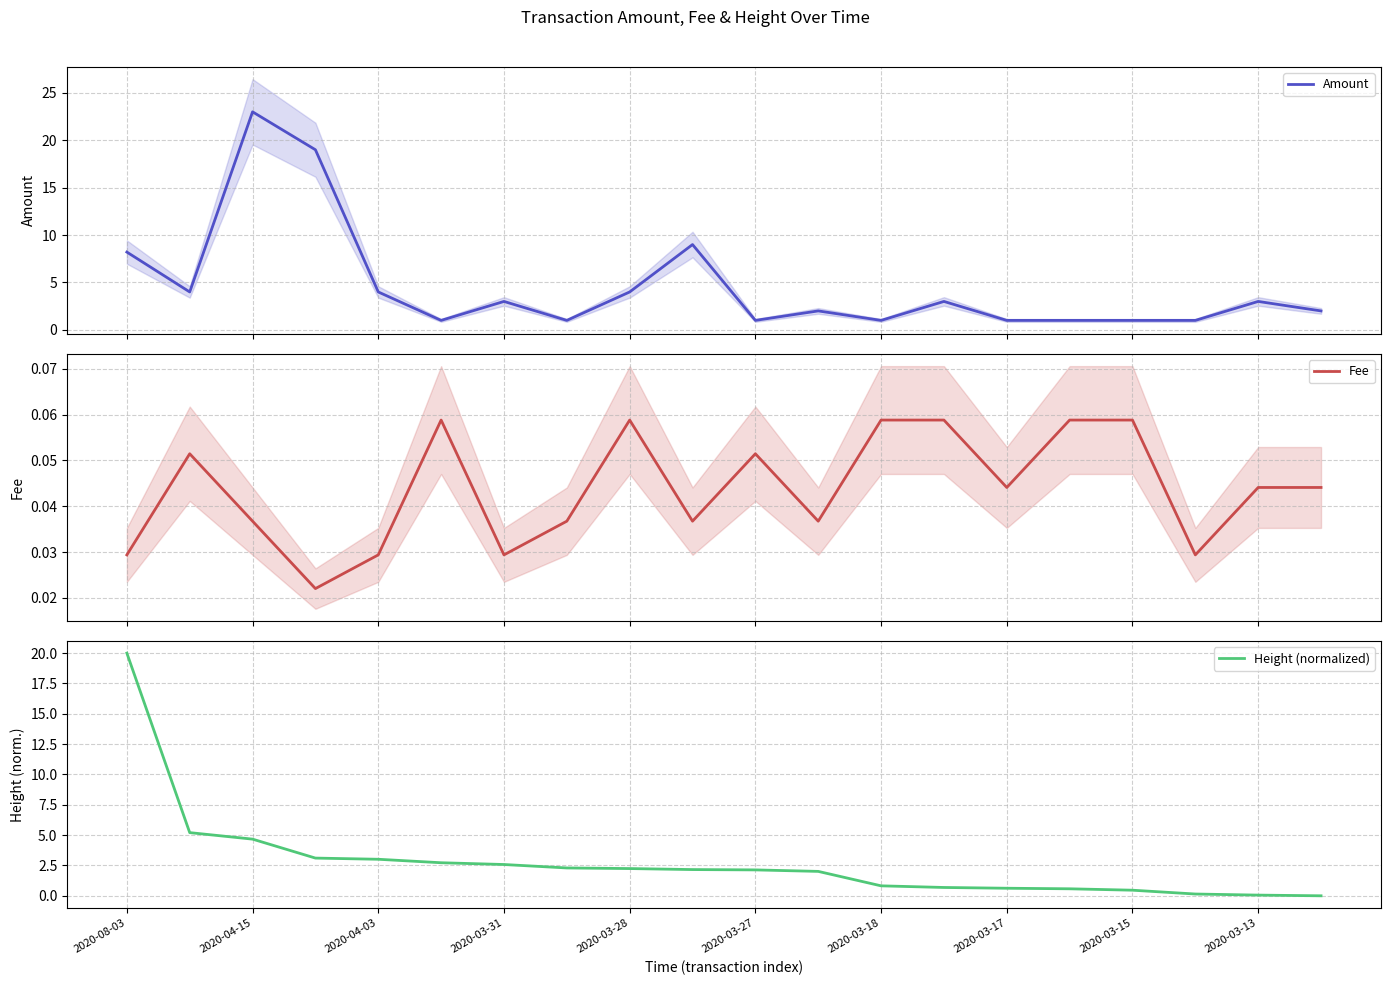

At 11, list the series in order from largest to smallest.

Height (normalized), Amount, Fee